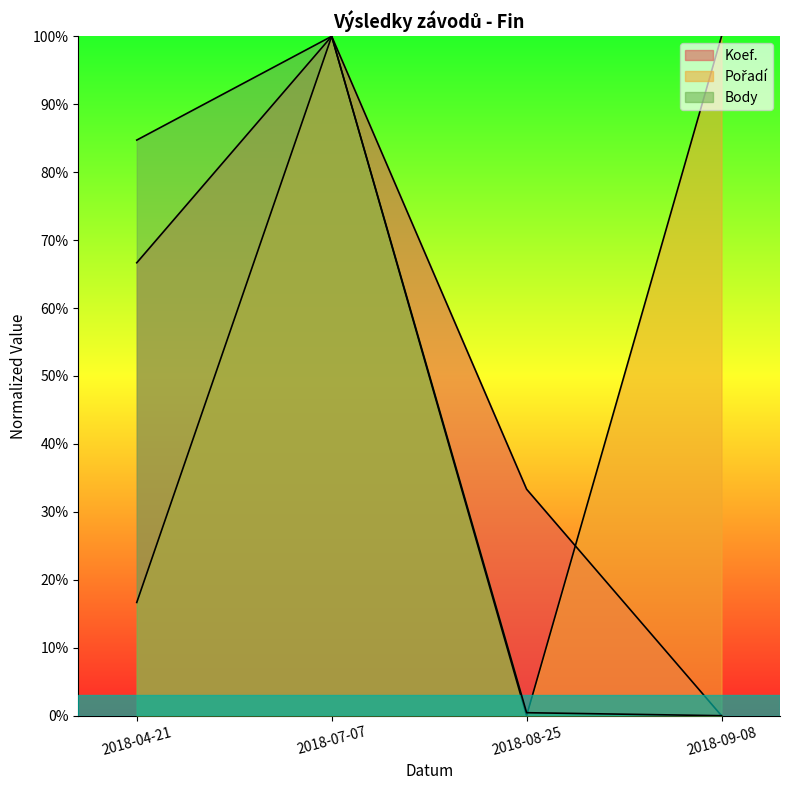

At which label is Koef. closest to 50?

2018-04-21